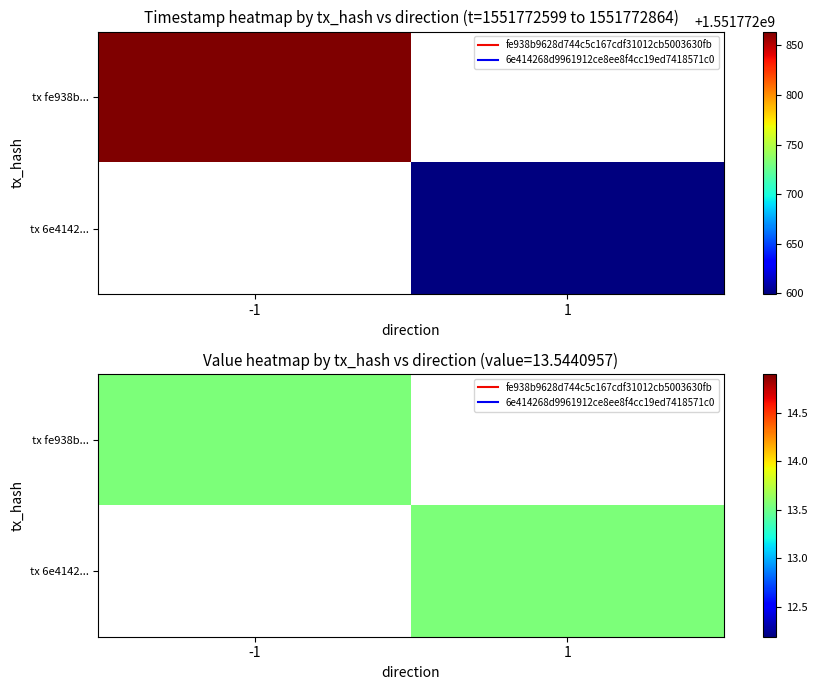

How many categories are shown in the chart?

2